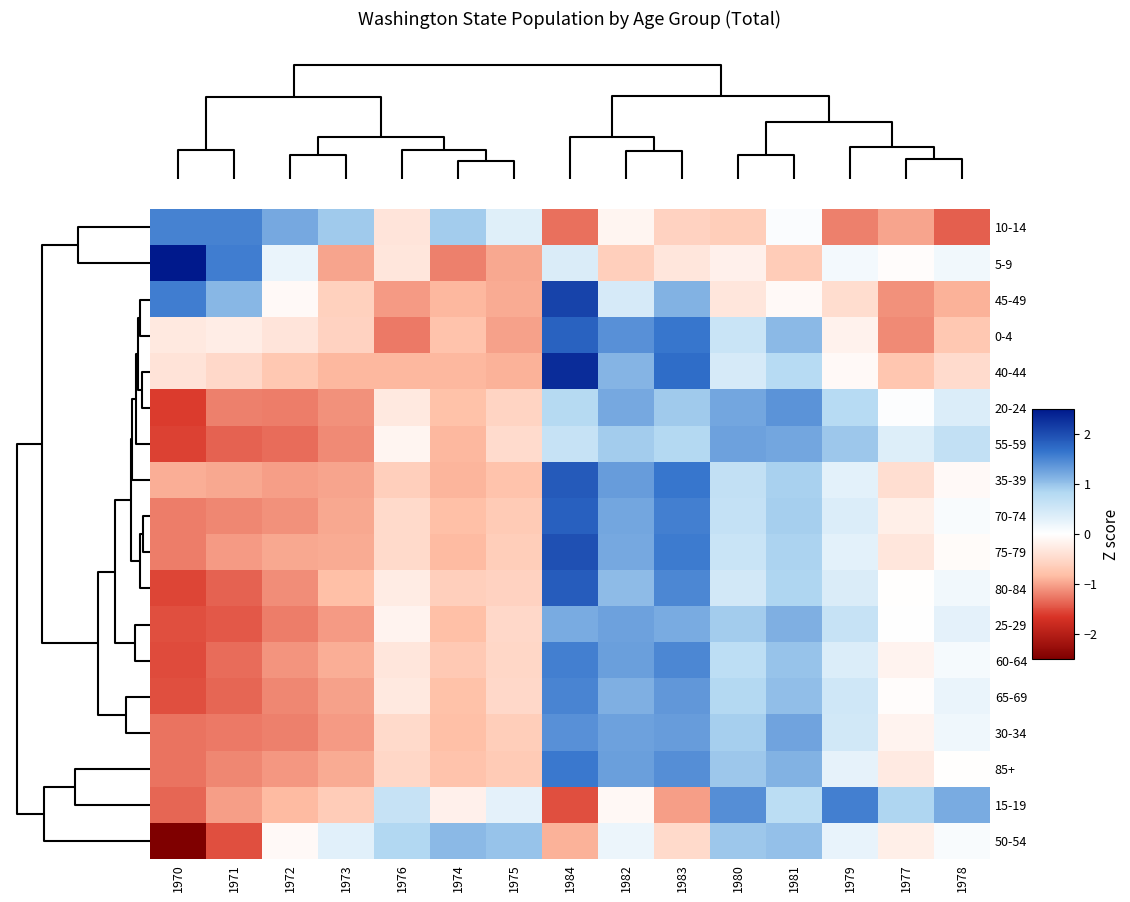

Reading left to right, what are all the values shown in this chart?

10-14: 1970=1.5	1971=1.5	1972=1.2	1973=0.9	1976=-0.3	1974=0.9	1975=0.3	1984=-1.3	1982=-0.1	1983=-0.6	1980=-0.6	1981=0.0	1979=-1.2	1977=-1.0	1978=-1.4
5-9: 1970=2.8	1971=1.6	1972=0.2	1973=-1.0	1976=-0.3	1974=-1.2	1975=-1.0	1984=0.4	1982=-0.6	1983=-0.3	1980=-0.2	1981=-0.7	1979=0.1	1977=-0.0	1978=0.2
45-49: 1970=1.6	1971=1.1	1972=-0.1	1973=-0.6	1976=-1.0	1974=-0.9	1975=-0.9	1984=2.1	1982=0.4	1983=1.1	1980=-0.3	1981=-0.1	1979=-0.4	1977=-1.1	1978=-0.9
0-4: 1970=-0.3	1971=-0.2	1972=-0.3	1973=-0.6	1976=-1.2	1974=-0.8	1975=-1.0	1984=1.8	1982=1.4	1983=1.6	1980=0.6	1981=1.1	1979=-0.2	1977=-1.1	1978=-0.7
40-44: 1970=-0.4	1971=-0.5	1972=-0.7	1973=-0.9	1976=-0.9	1974=-0.9	1975=-0.9	1984=2.3	1982=1.1	1983=1.7	1980=0.4	1981=0.8	1979=-0.1	1977=-0.7	1978=-0.5
20-24: 1970=-1.6	1971=-1.2	1972=-1.2	1973=-1.1	1976=-0.3	1974=-0.8	1975=-0.6	1984=0.8	1982=1.2	1983=0.9	1980=1.2	1981=1.4	1979=0.8	1977=0.0	1978=0.4
55-59: 1970=-1.6	1971=-1.4	1972=-1.3	1973=-1.1	1976=-0.1	1974=-0.9	1975=-0.5	1984=0.6	1982=0.9	1983=0.8	1980=1.3	1981=1.2	1979=1.0	1977=0.4	1978=0.7
35-39: 1970=-0.9	1971=-1.0	1972=-1.0	1973=-1.0	1976=-0.6	1974=-0.9	1975=-0.8	1984=1.9	1982=1.3	1983=1.6	1980=0.7	1981=0.9	1979=0.3	1977=-0.4	1978=-0.1
70-74: 1970=-1.2	1971=-1.2	1972=-1.1	1973=-1.0	1976=-0.5	1974=-0.8	1975=-0.7	1984=1.8	1982=1.2	1983=1.5	1980=0.6	1981=0.9	1979=0.4	1977=-0.2	1978=0.1
75-79: 1970=-1.2	1971=-1.0	1972=-1.0	1973=-1.0	1976=-0.5	1974=-0.9	1975=-0.6	1984=2.0	1982=1.2	1983=1.6	1980=0.6	1981=0.9	1979=0.3	1977=-0.3	1978=-0.0
80-84: 1970=-1.6	1971=-1.4	1972=-1.1	1973=-0.8	1976=-0.2	1974=-0.6	1975=-0.6	1984=1.9	1982=1.1	1983=1.5	1980=0.5	1981=0.9	1979=0.4	1977=-0.0	1978=0.1
25-29: 1970=-1.5	1971=-1.4	1972=-1.2	1973=-1.1	1976=-0.1	1974=-0.8	1975=-0.5	1984=1.2	1982=1.3	1983=1.2	1980=0.9	1981=1.2	1979=0.6	1977=0.0	1978=0.3
60-64: 1970=-1.5	1971=-1.3	1972=-1.1	1973=-0.9	1976=-0.3	1974=-0.7	1975=-0.5	1984=1.6	1982=1.3	1983=1.5	1980=0.7	1981=1.0	1979=0.4	1977=-0.2	1978=0.1
65-69: 1970=-1.5	1971=-1.4	1972=-1.2	1973=-1.0	1976=-0.3	1974=-0.8	1975=-0.5	1984=1.5	1982=1.2	1983=1.4	1980=0.8	1981=1.0	1979=0.5	1977=-0.0	1978=0.2
30-34: 1970=-1.3	1971=-1.2	1972=-1.2	1973=-1.0	1976=-0.5	1974=-0.8	1975=-0.6	1984=1.4	1982=1.3	1983=1.3	1980=0.9	1981=1.3	1979=0.5	1977=-0.2	1978=0.2
85+: 1970=-1.3	1971=-1.2	1972=-1.1	1973=-1.0	1976=-0.5	1974=-0.8	1975=-0.7	1984=1.6	1982=1.3	1983=1.4	1980=1.0	1981=1.1	1979=0.3	1977=-0.3	1978=-0.0
15-19: 1970=-1.4	1971=-1.0	1972=-0.9	1973=-0.7	1976=0.6	1974=-0.2	1975=0.3	1984=-1.5	1982=-0.1	1983=-1.0	1980=1.4	1981=0.7	1979=1.6	1977=0.9	1978=1.2
50-54: 1970=-2.6	1971=-1.5	1972=-0.1	1973=0.3	1976=0.8	1974=1.1	1975=1.0	1984=-0.9	1982=0.2	1983=-0.5	1980=1.0	1981=1.0	1979=0.2	1977=-0.2	1978=0.1